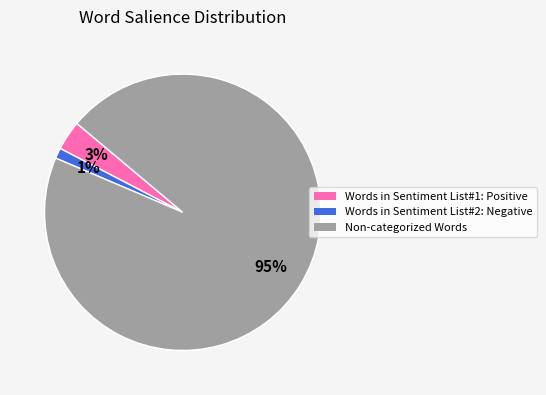

What percentage is the Words in Sentiment List#1: Positive slice, to the nearest percent?

3%